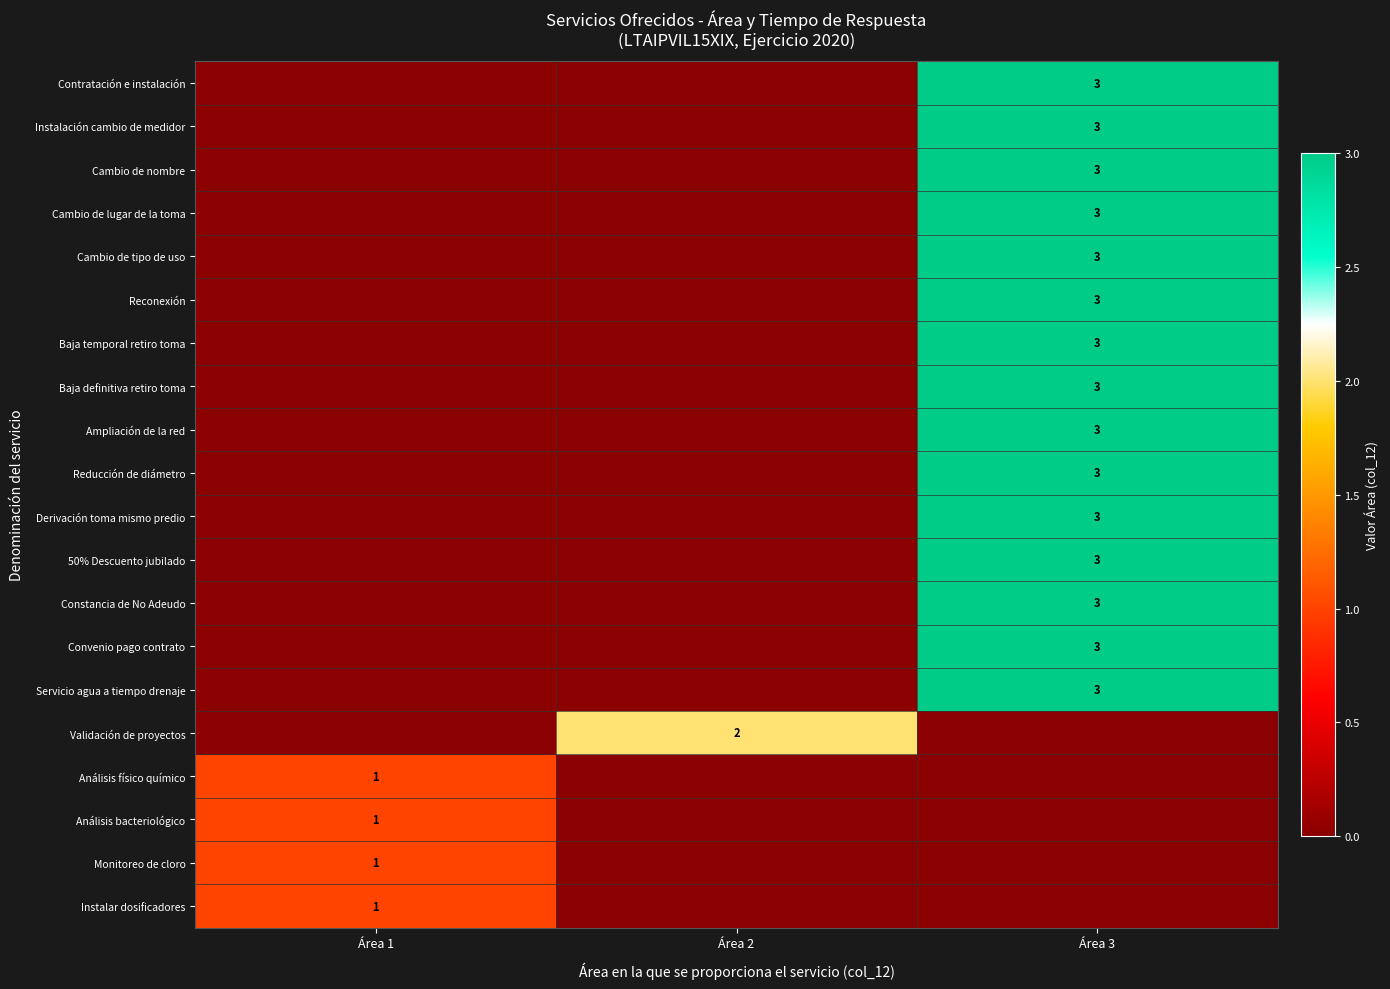

The Derivación toma mismo predio series shows 1 at Área 3. True or false?

False